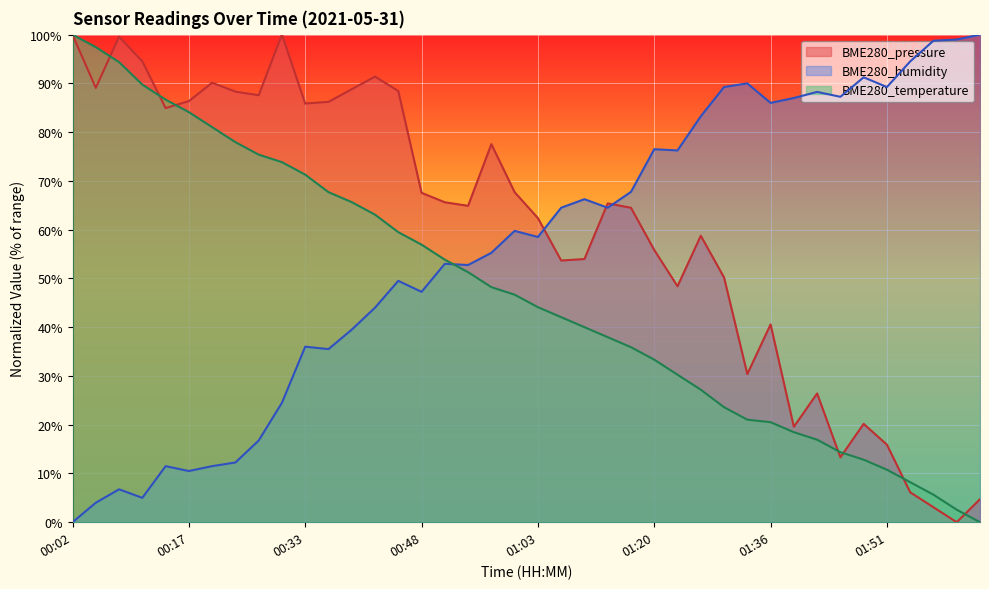

Which has a higher value, 00:24 or 00:54?

00:24